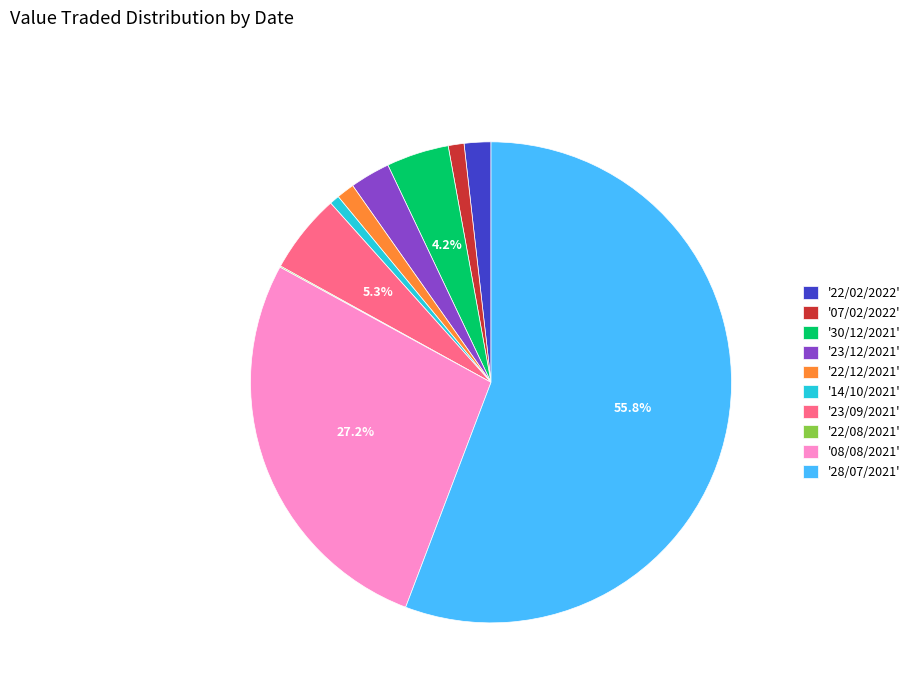

What is the largest slice in the pie chart?

'28/07/2021'